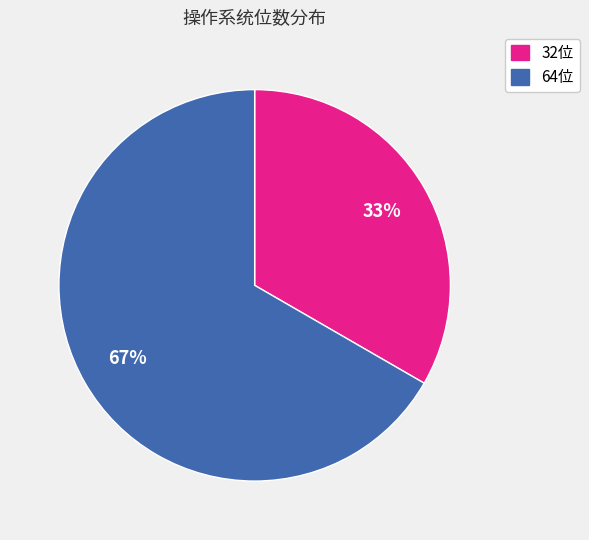

Is there a majority slice in this chart?

Yes